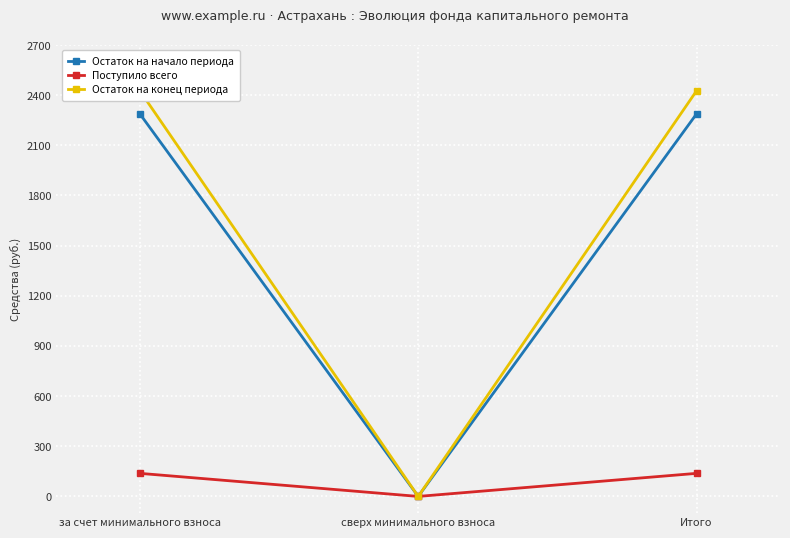

Which category has the highest value across all series?

за счет минимального взноса